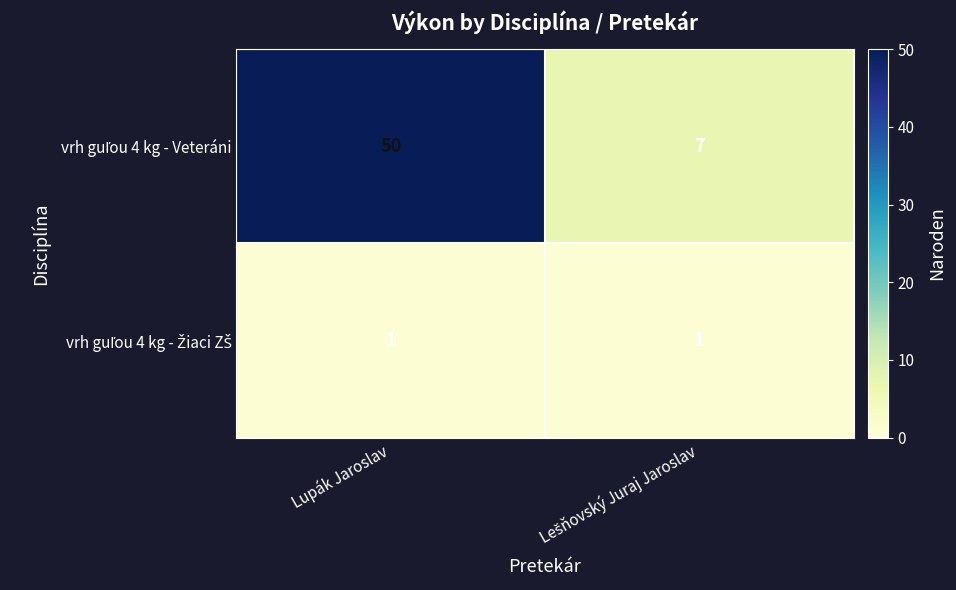

What is the spread (max minus min) of values at Lupák Jaroslav?

49